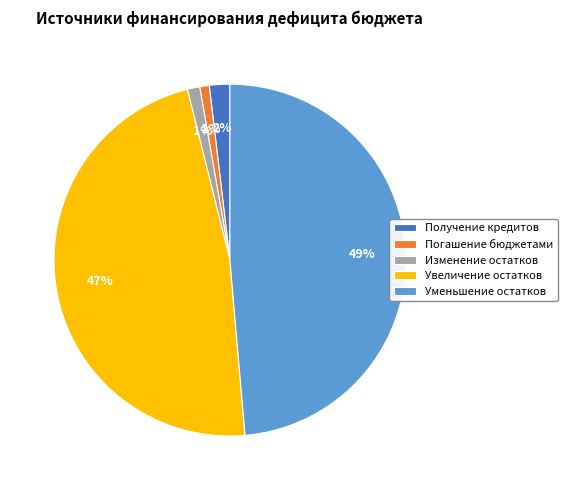

To the nearest percent, what portion does Изменение остатков represent?

1%